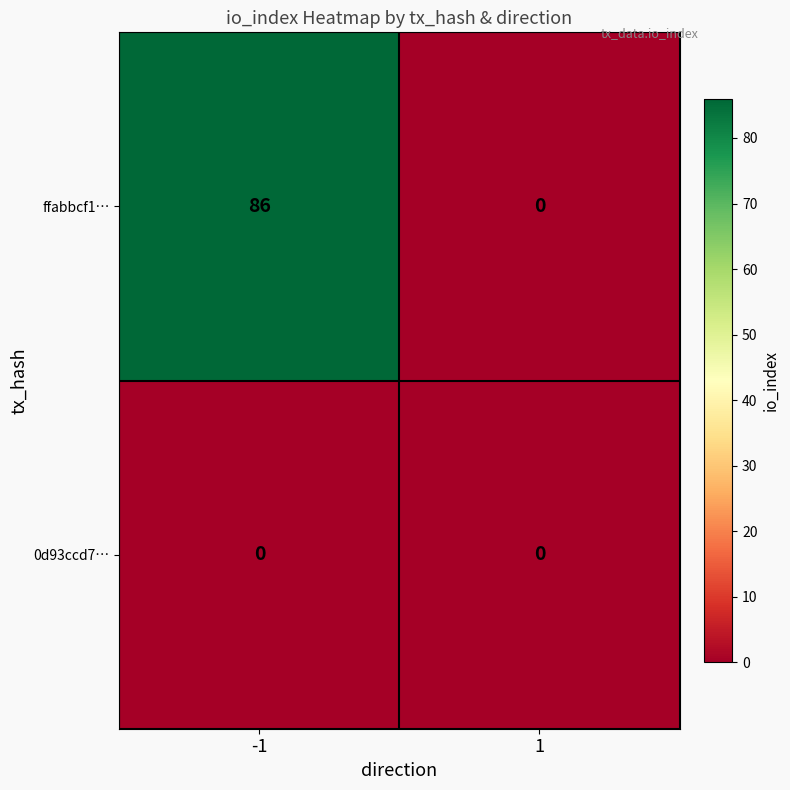

How many distinct data groups are displayed?

2